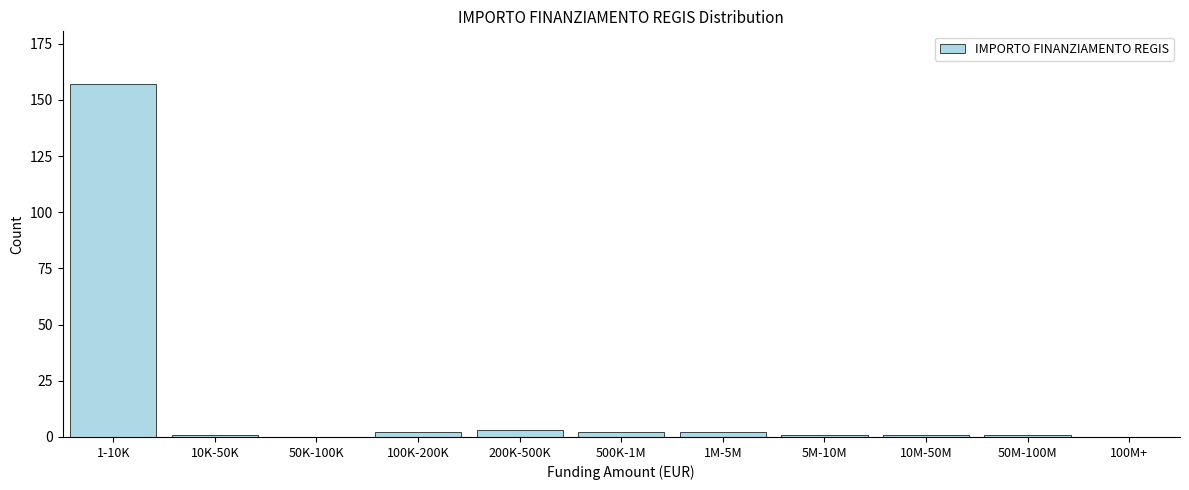

Reading left to right, extract all data points from this chart.

1-10K=157	10K-50K=1	50K-100K=0	100K-200K=2	200K-500K=3	500K-1M=2	1M-5M=2	5M-10M=1	10M-50M=1	50M-100M=1	100M+=0